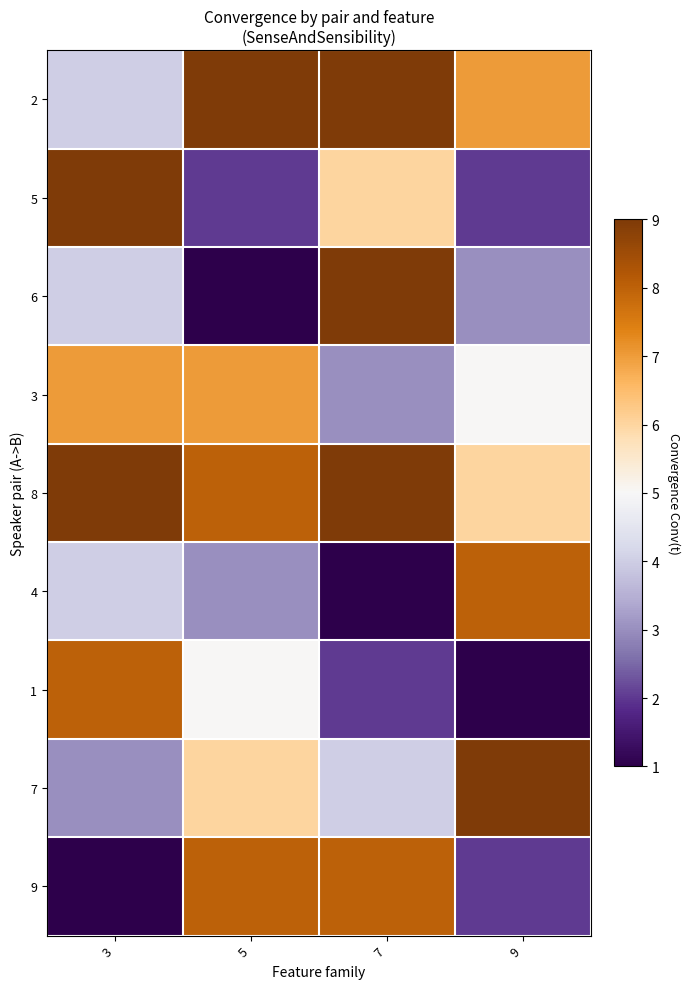

At how many categories does at least one series exceed 4?

4